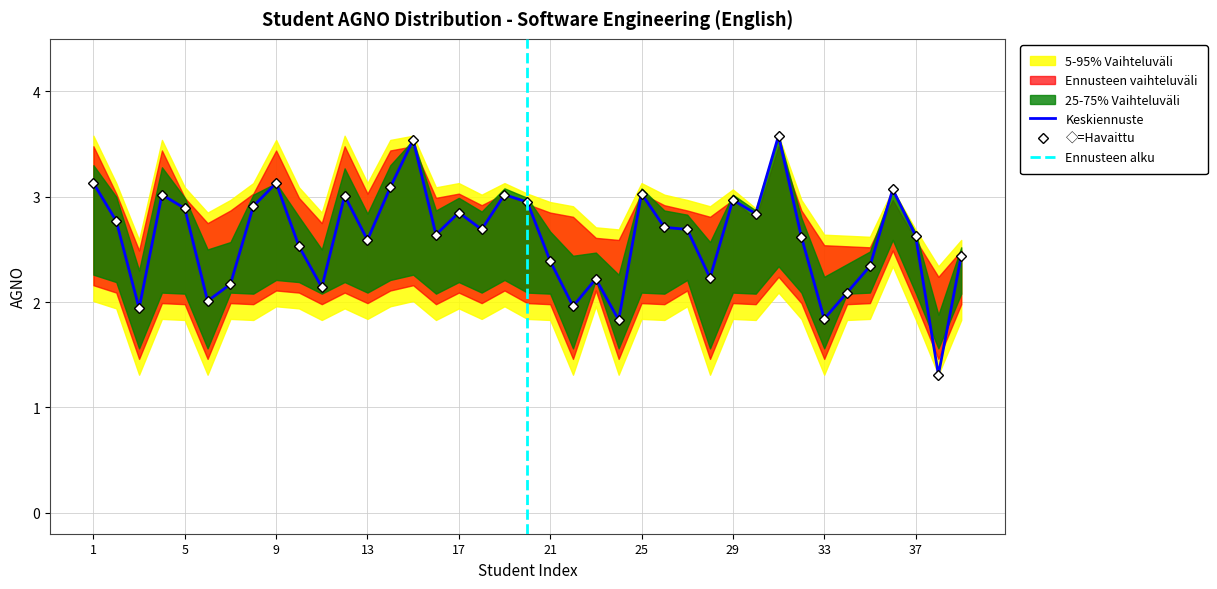

What is the difference between the second highest and minimum values in the AGNO series?

2.2